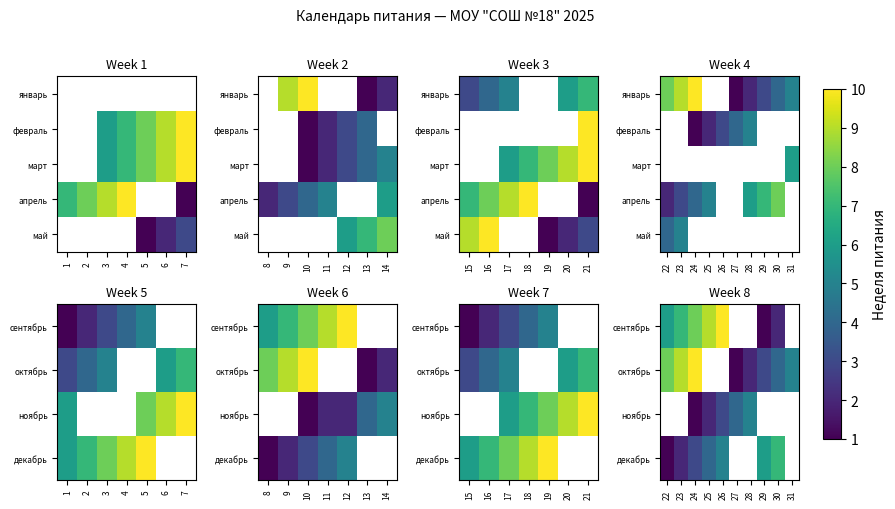

The value of октябрь at 29 is 0.7. True or false?

False